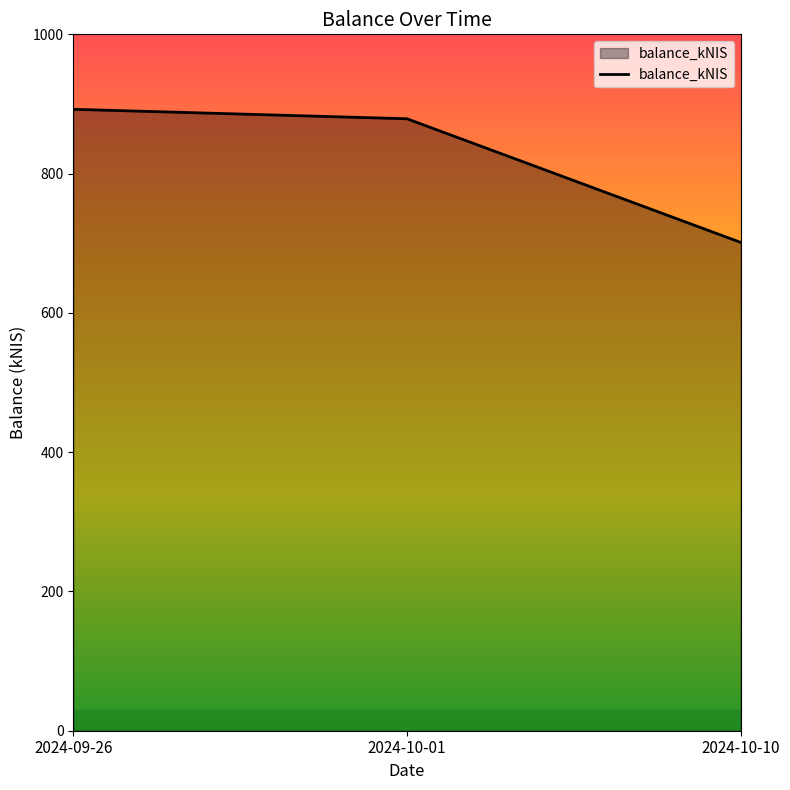

What value does the data have at 2024-09-26?

892.4